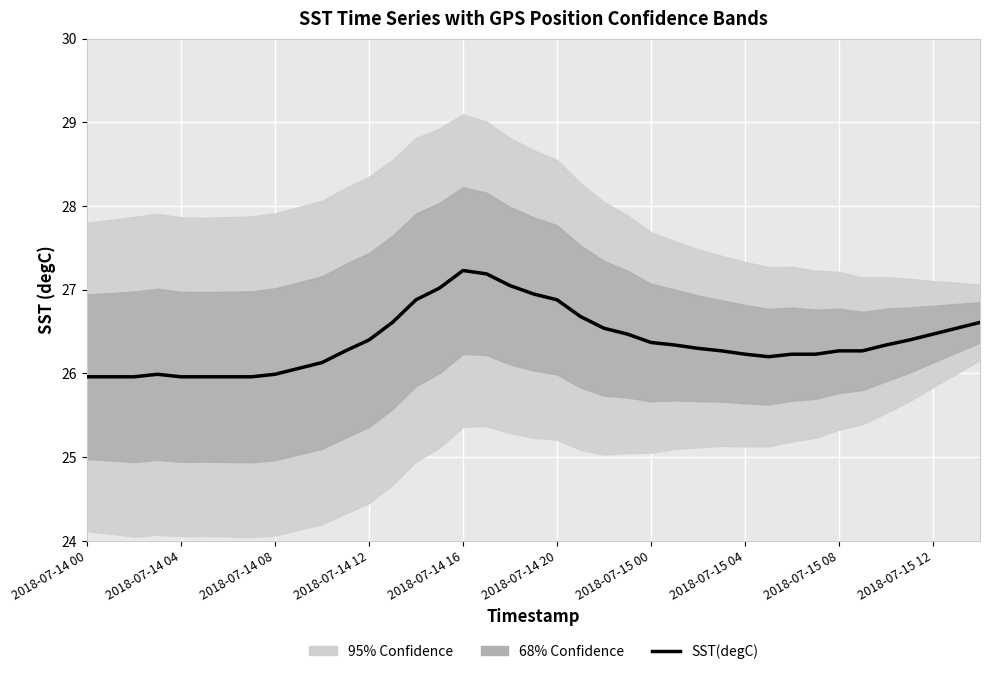

At which category does the chart reach its peak across all series?

2018-07-14 16